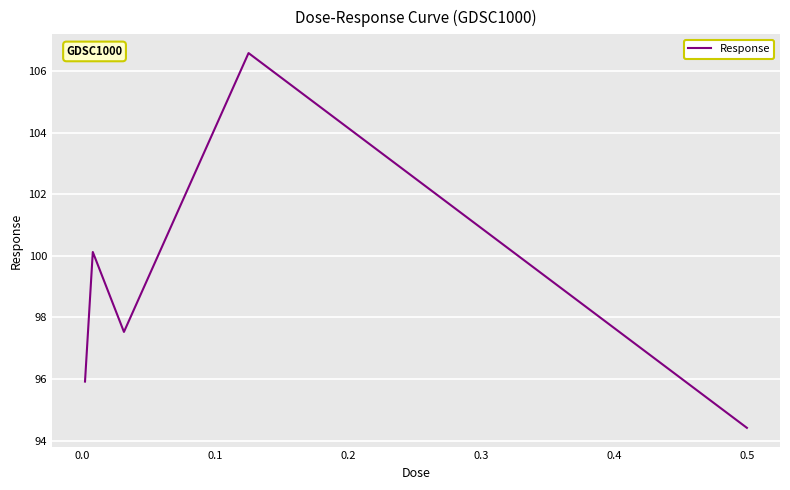

True or false: there are more than 0 points higher than both neighbors.

True